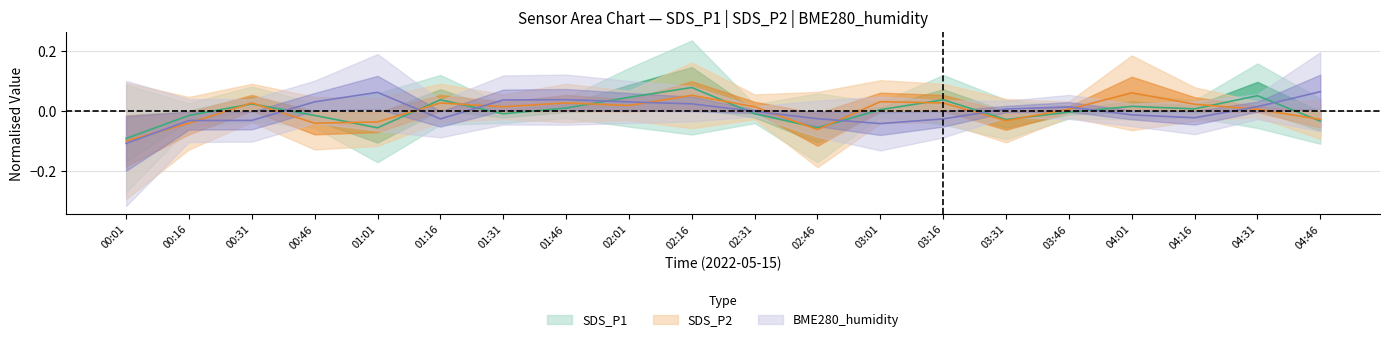

What are all the series names shown in the legend?

SDS_P1, SDS_P2, BME280_humidity